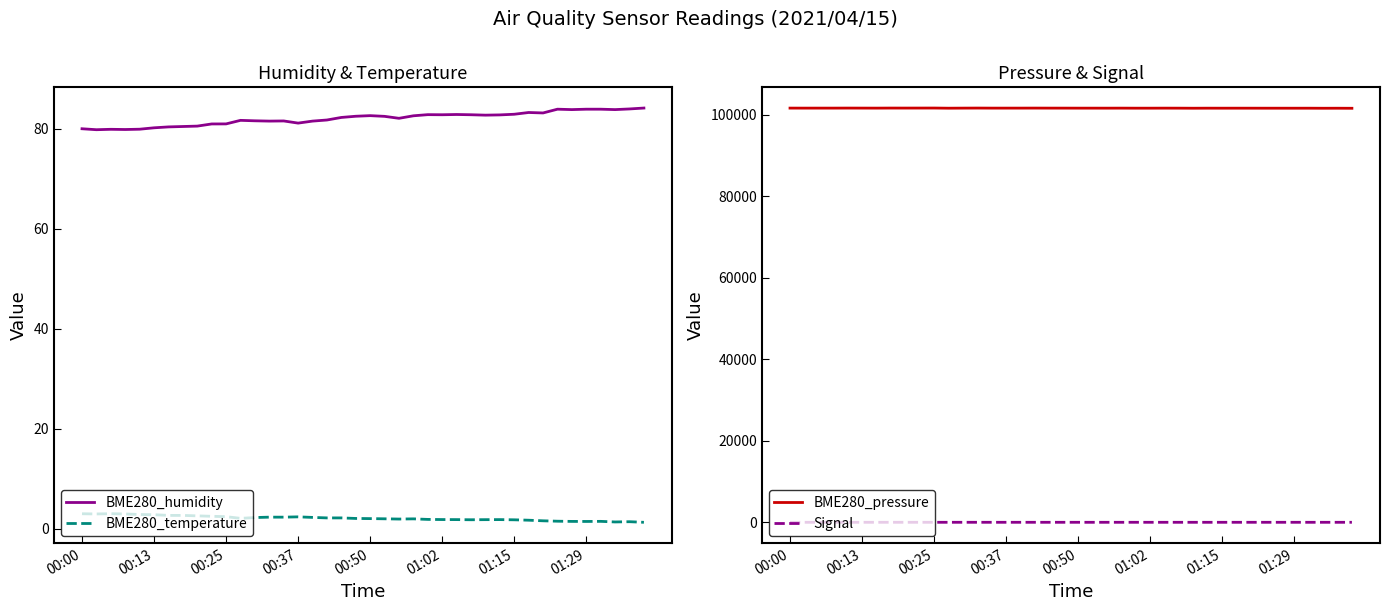

True or false: BME280_pressure and BME280_humidity intersect in this chart.

False